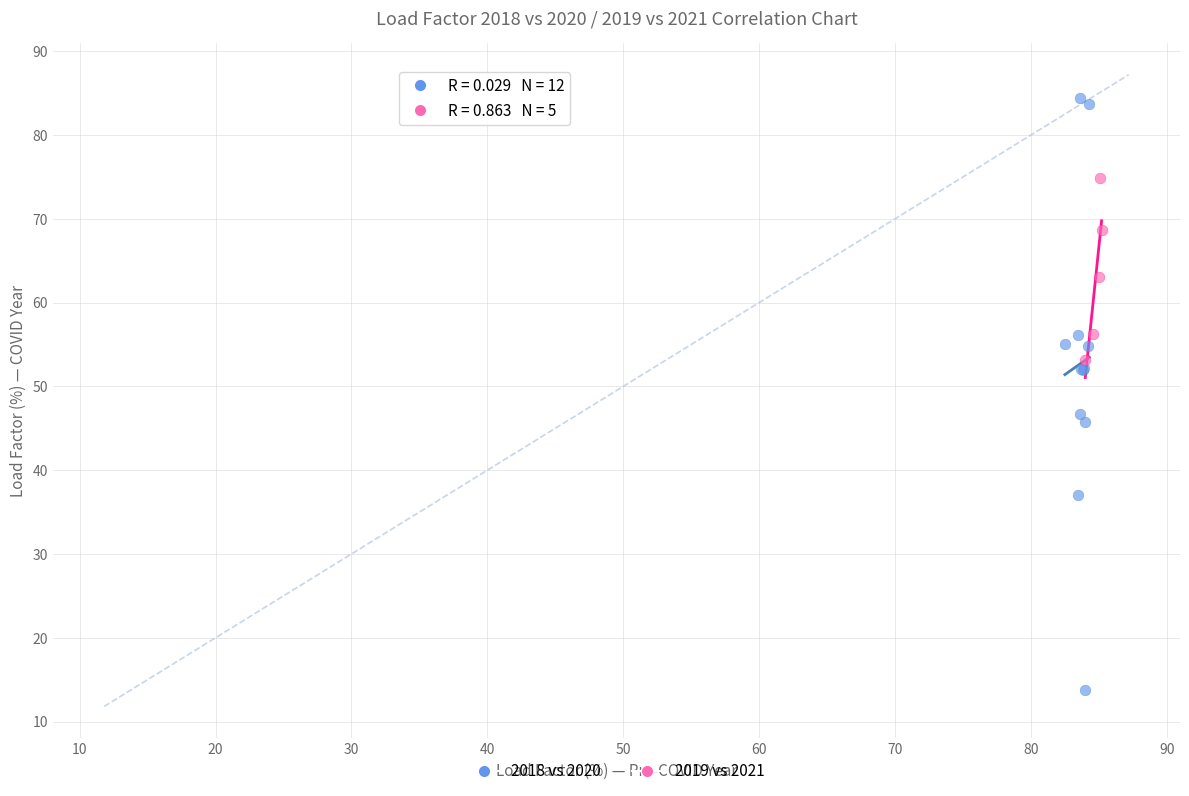

Which series reaches the maximum Y coordinate?

2018 vs 2020